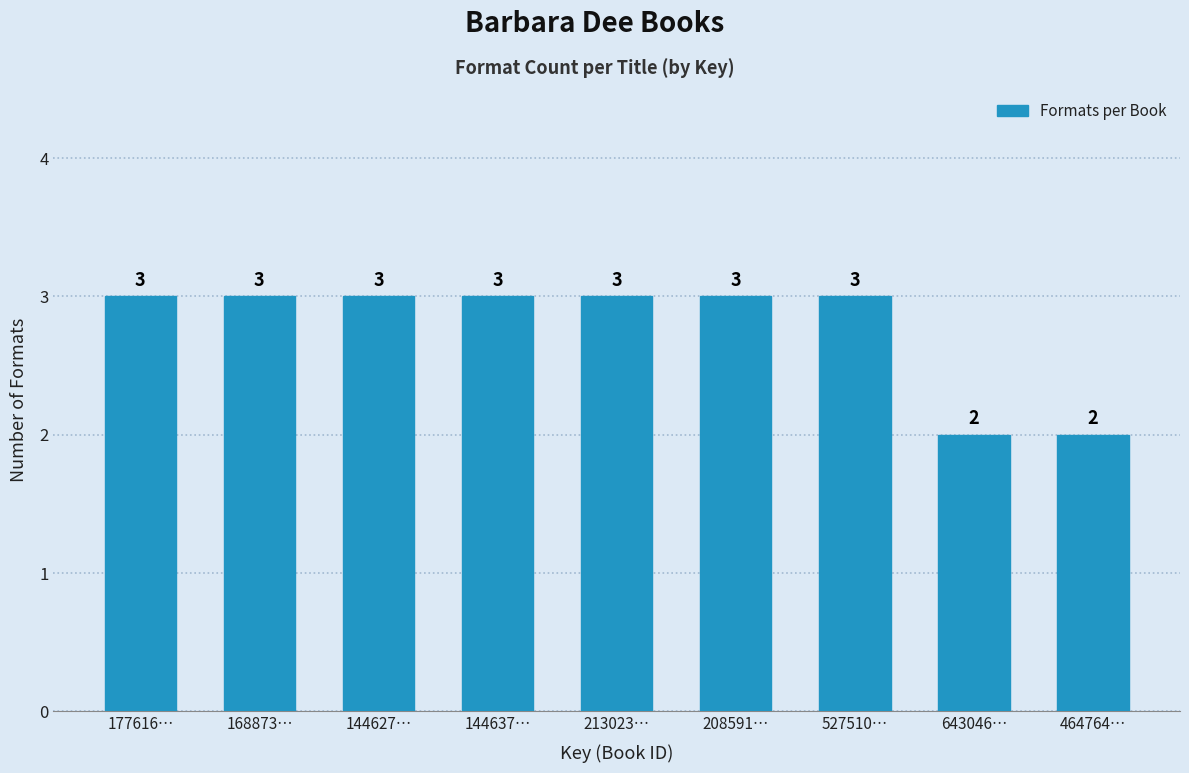

Reading left to right, list all the values displayed in this chart.

3	3	3	3	3	3	3	2	2